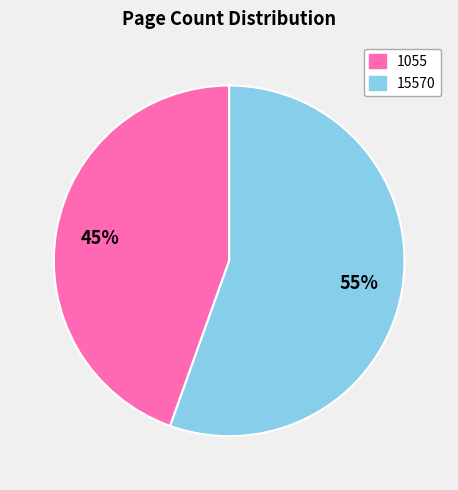

To the nearest percent, what is the average slice percentage?

50%